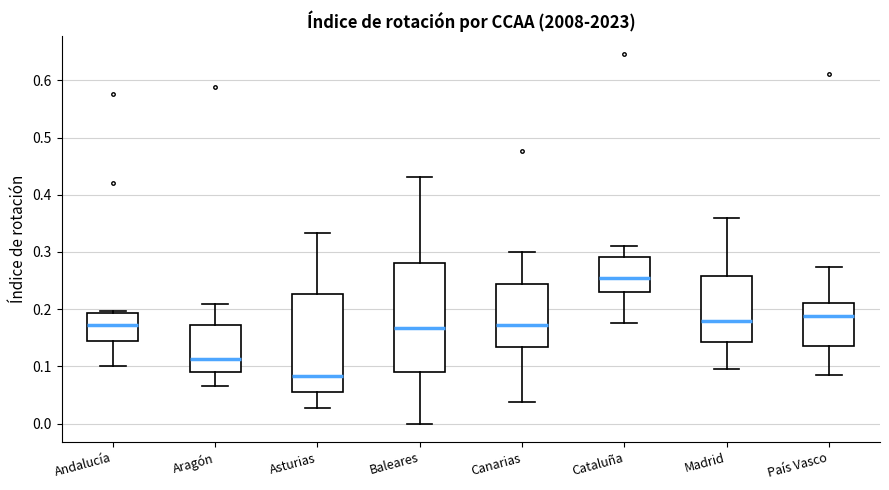

Which box's median line is the highest?

Cataluña